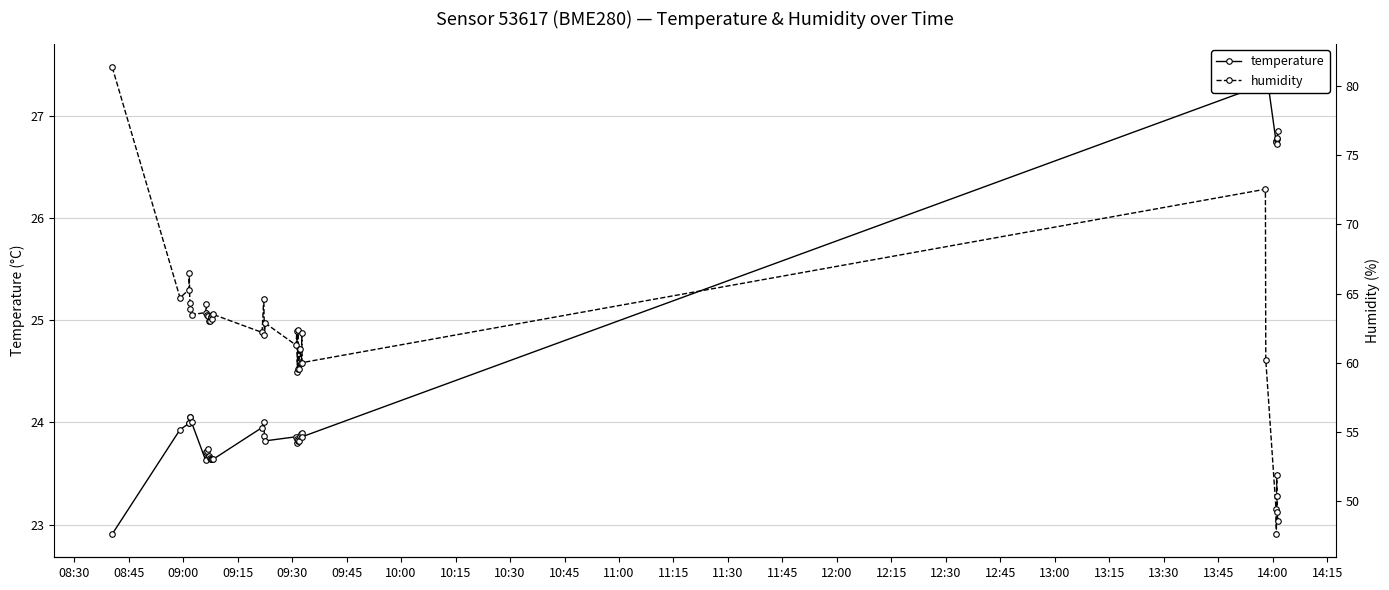

Which series has the largest range (max minus min)?

humidity